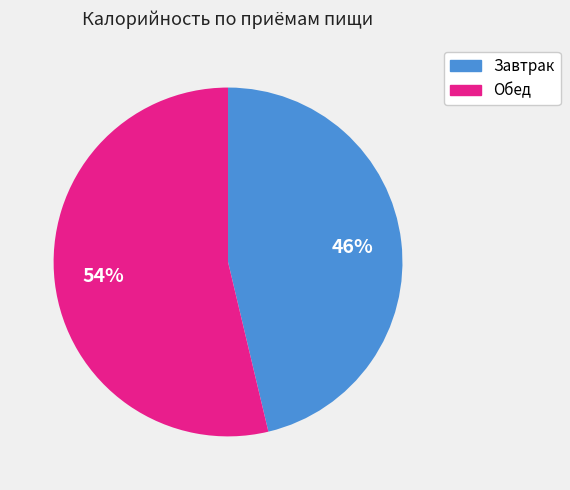

To the nearest percent, what percentage of the pie is Обед?

54%